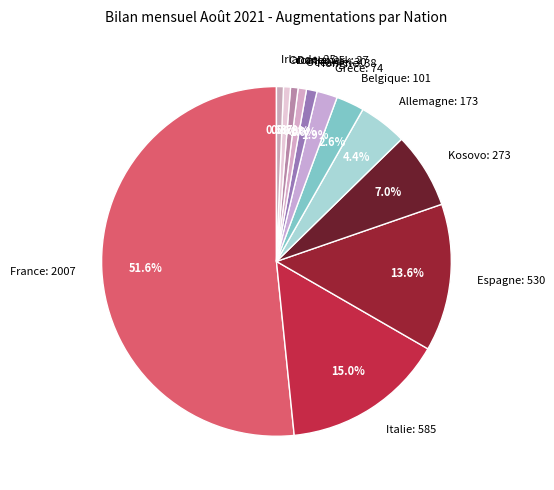

Approximately how many times larger is the value at Océanie: 30 compared to Hongrie: 38?

0.8